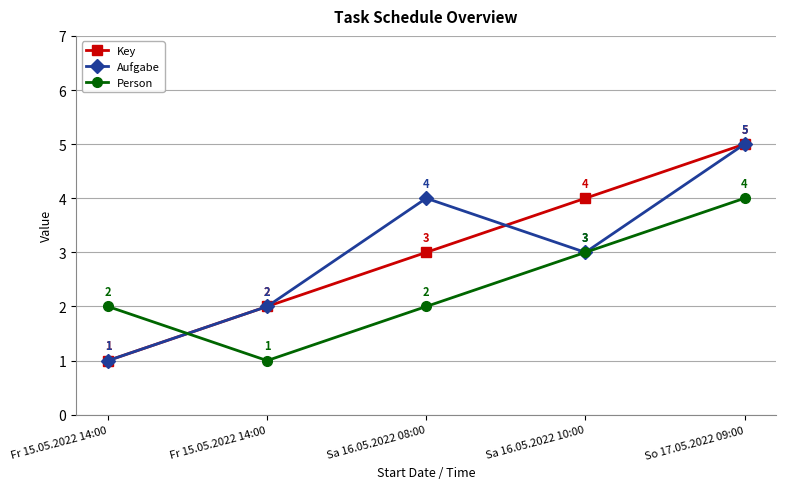

At which label is Aufgabe closest to 3?

Sa 16.05.2022 10:00